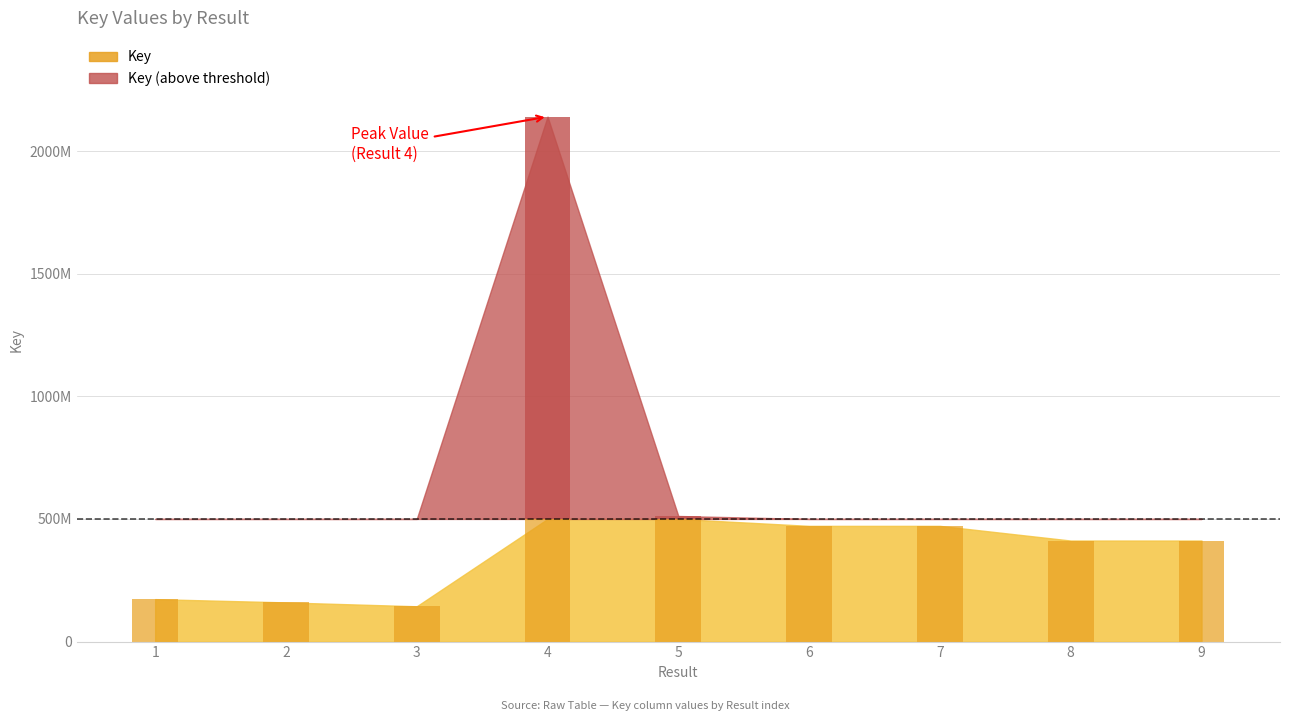

Read the value at 1, to the nearest 100.

173081200